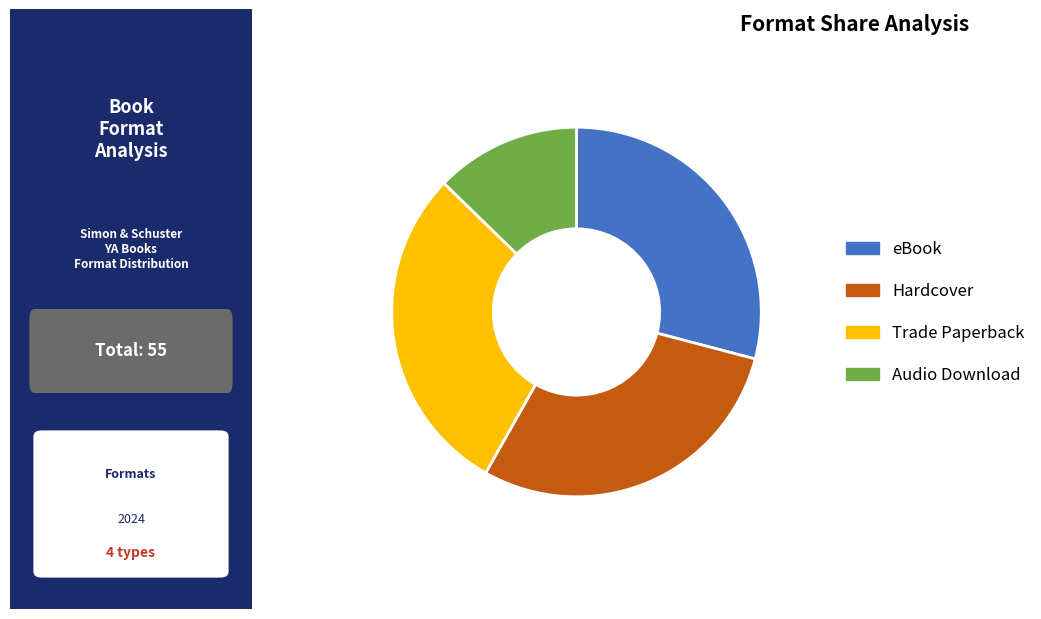

Which category has the smallest portion of the pie?

Audio Download